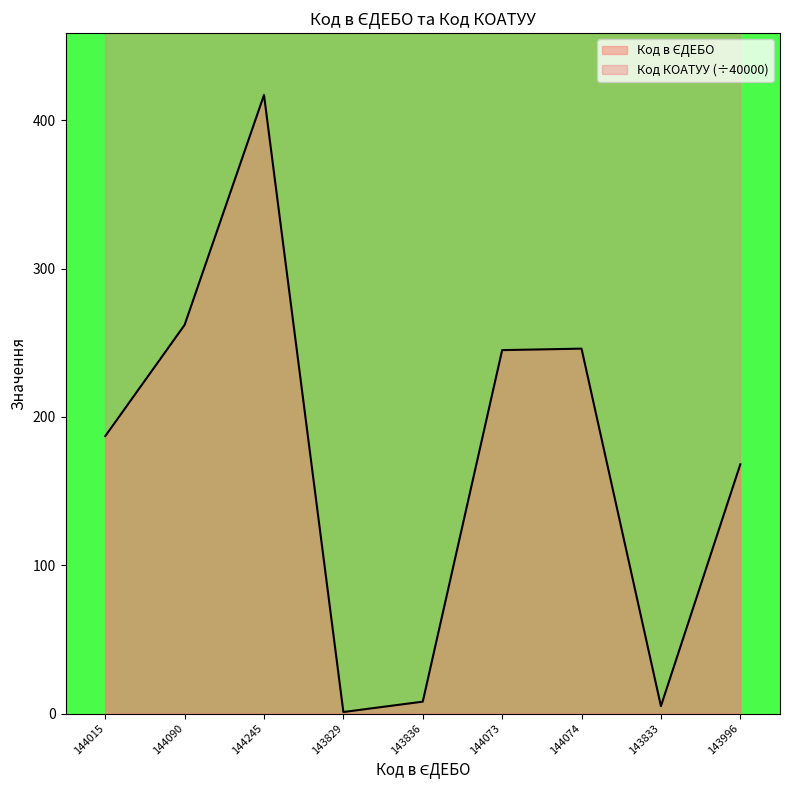

Does the chart display data point markers on the line(s)?

No